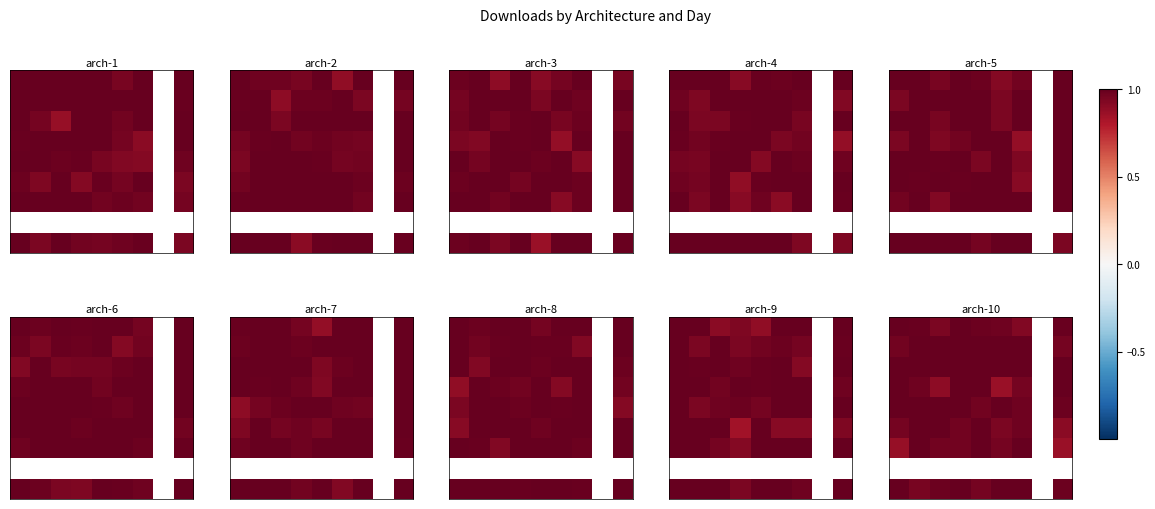

Count the number of data series in this chart.

9